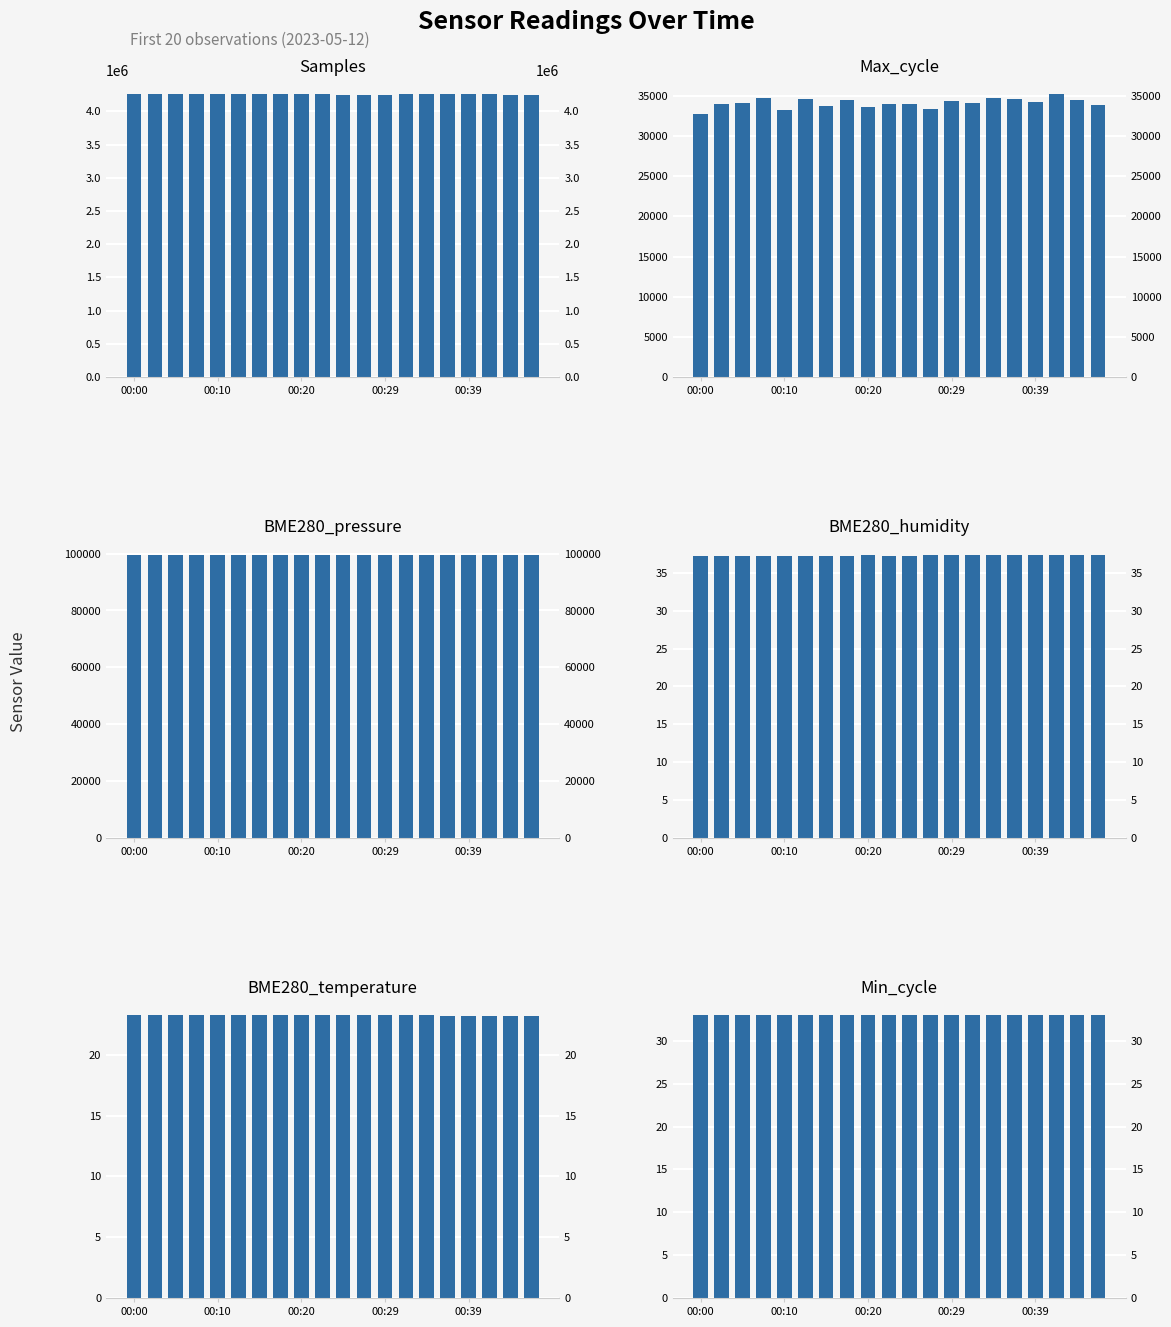

How many bars are there in total?

120